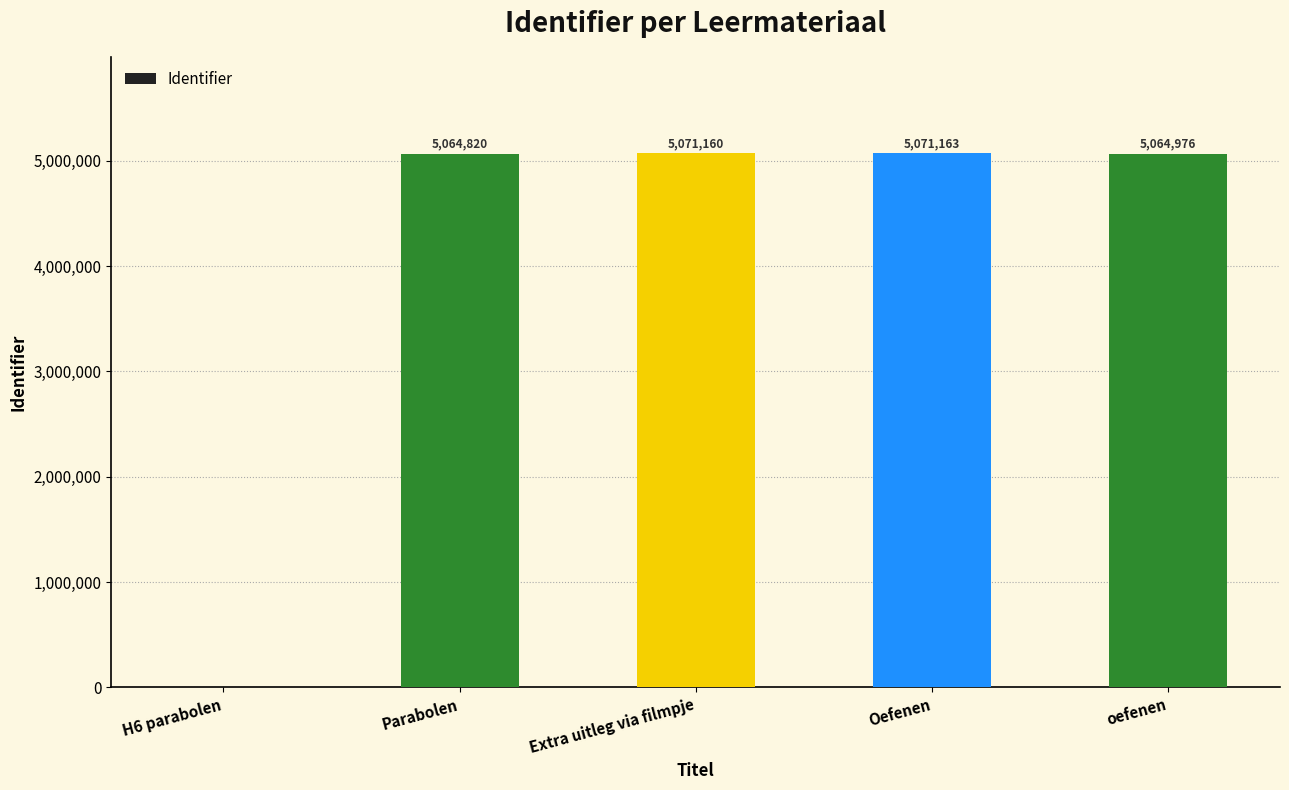

The value at H6 parabolen is 0. True or false?

True